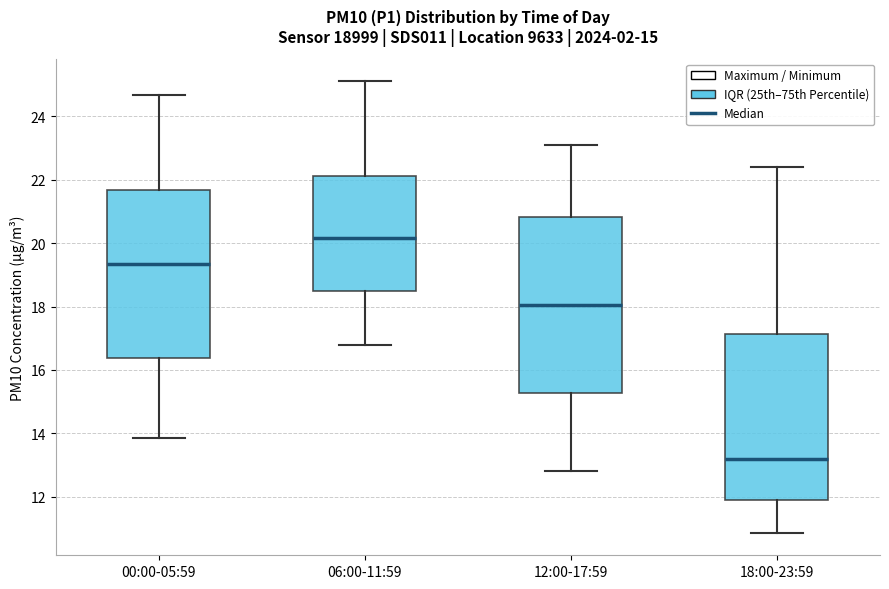

Which box has the lowest median line?

18:00-23:59